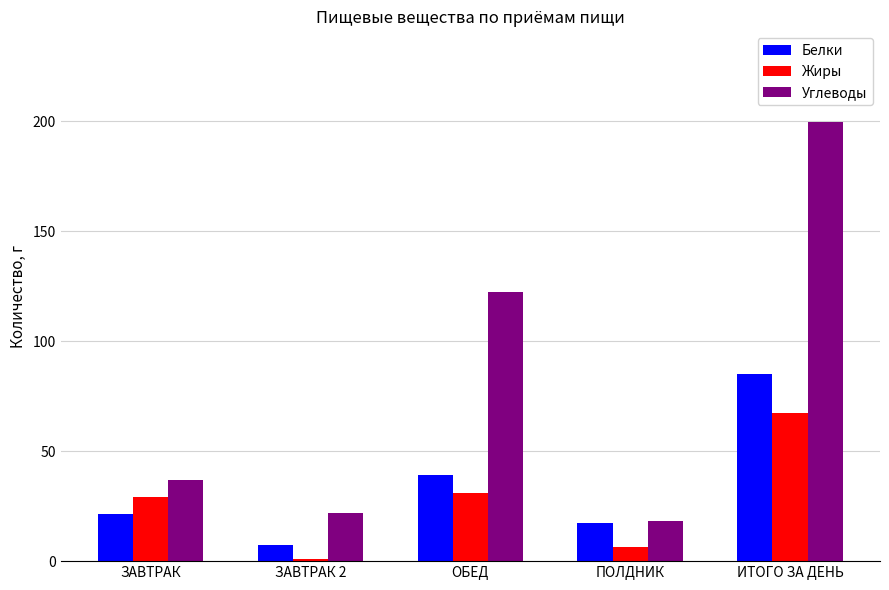

How many bars are there in each group?

3